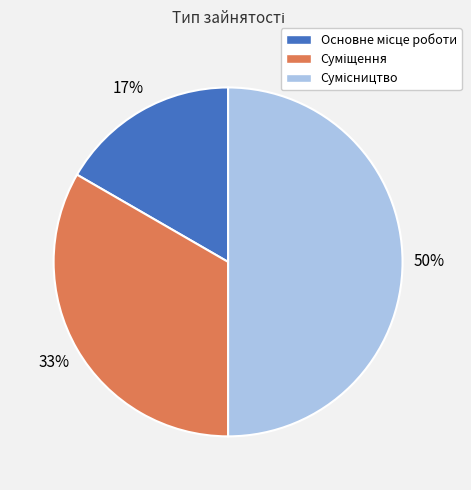

To the nearest percent, what is the difference between the largest and smallest slice percentages?

33%